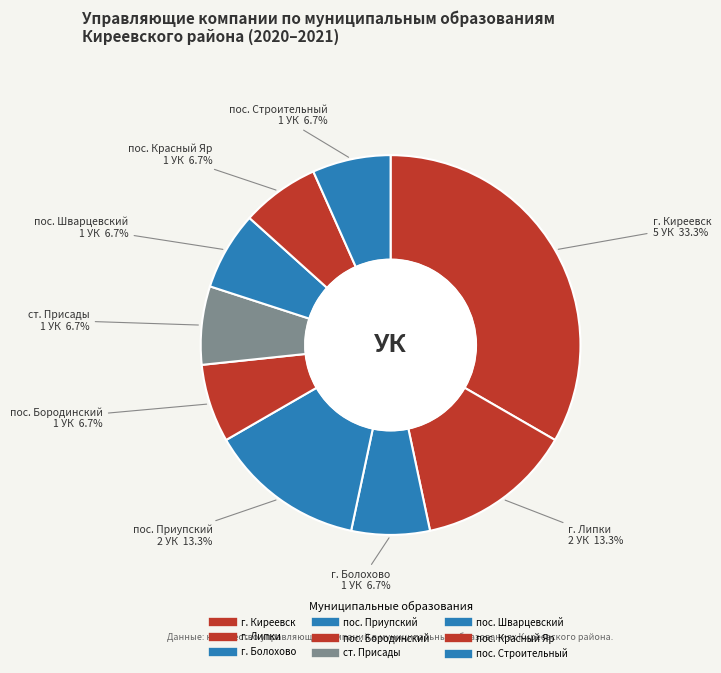

What is the largest slice in the pie chart?

г. Киреевск